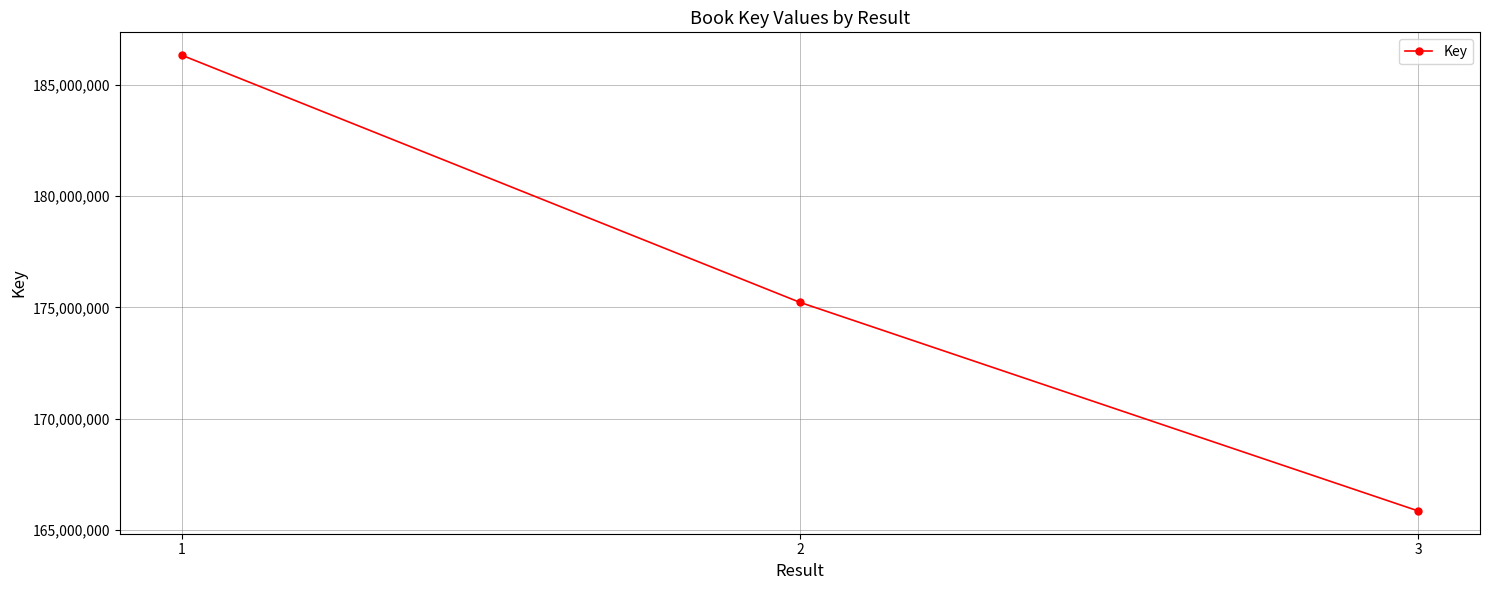

Which label corresponds to the largest value in the chart?

1